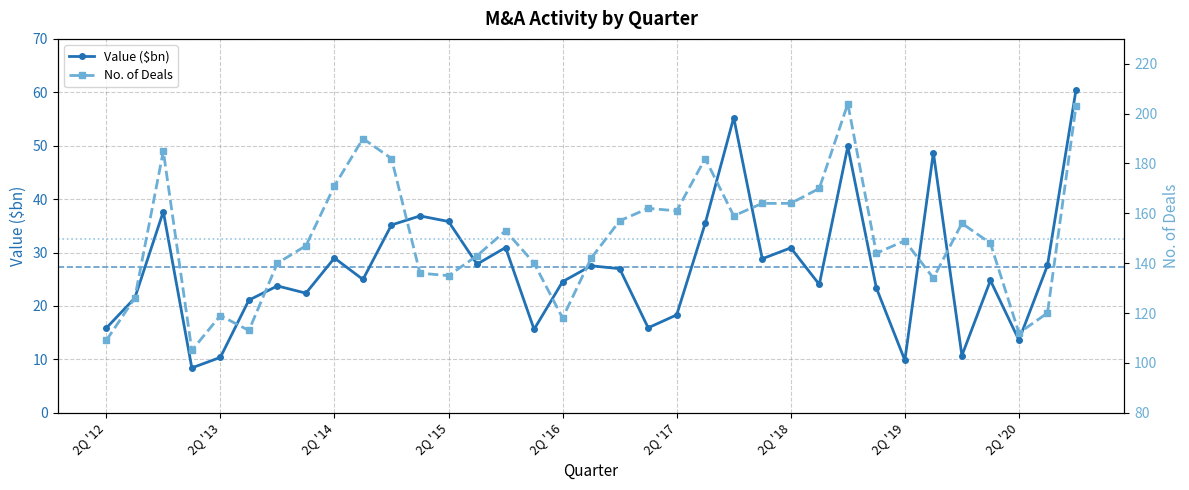

What position from the right is 3Q '15?

22